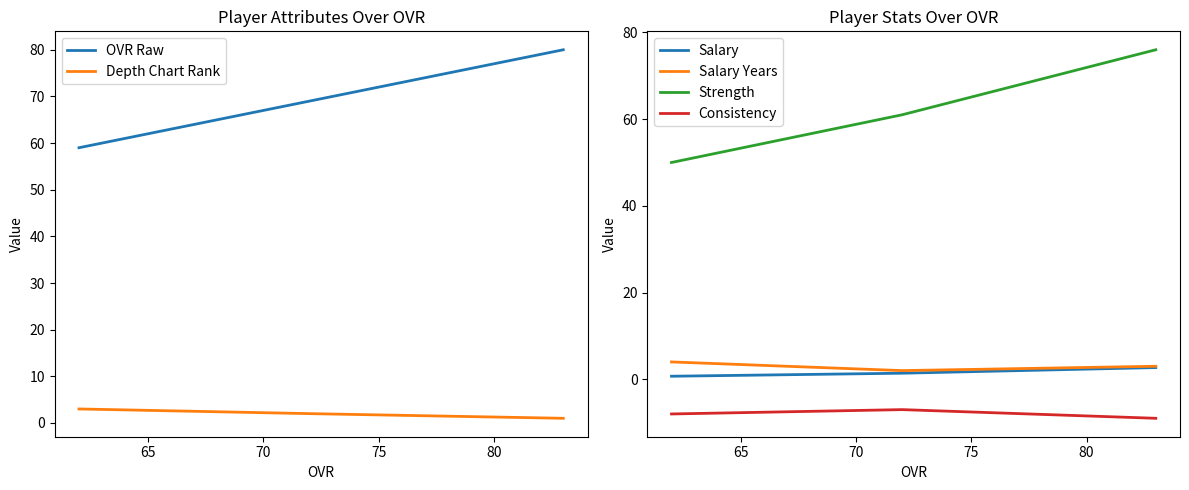

Rank the series by their maximum value, from highest to lowest.

OVR Raw, Strength, Salary Years, Depth Chart Rank, Salary, Consistency